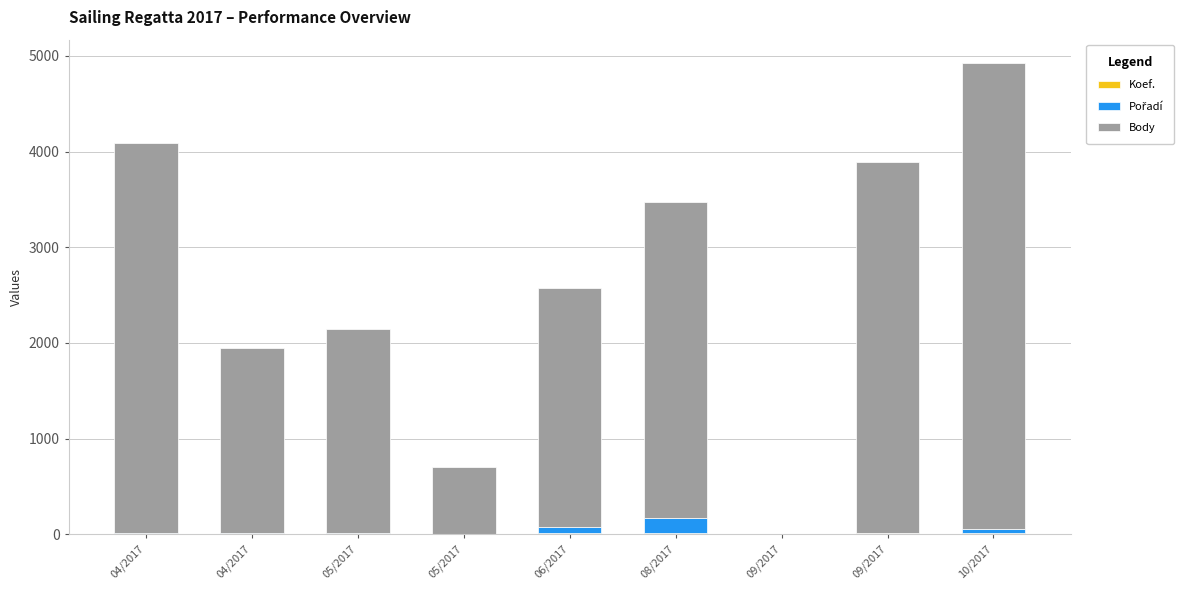

What is the sum of the Body values at 05/2017 and 08/2017?

5441